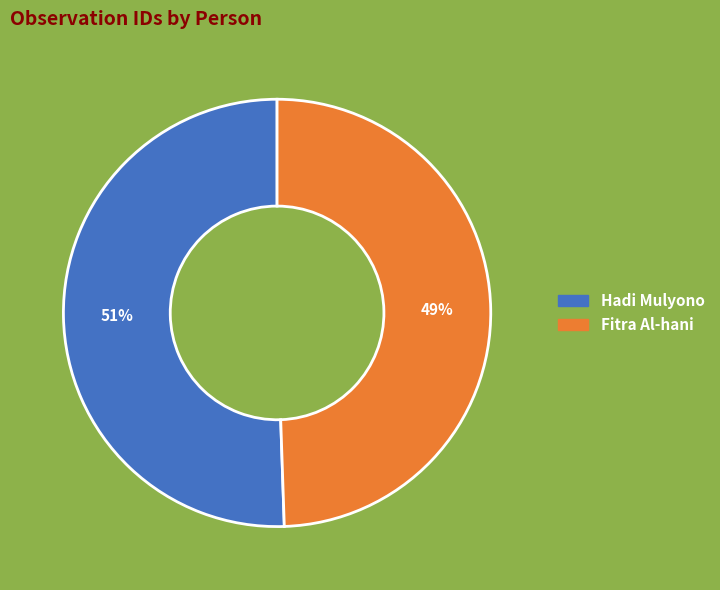

Does Hadi Mulyono account for over 50% of the chart?

Yes